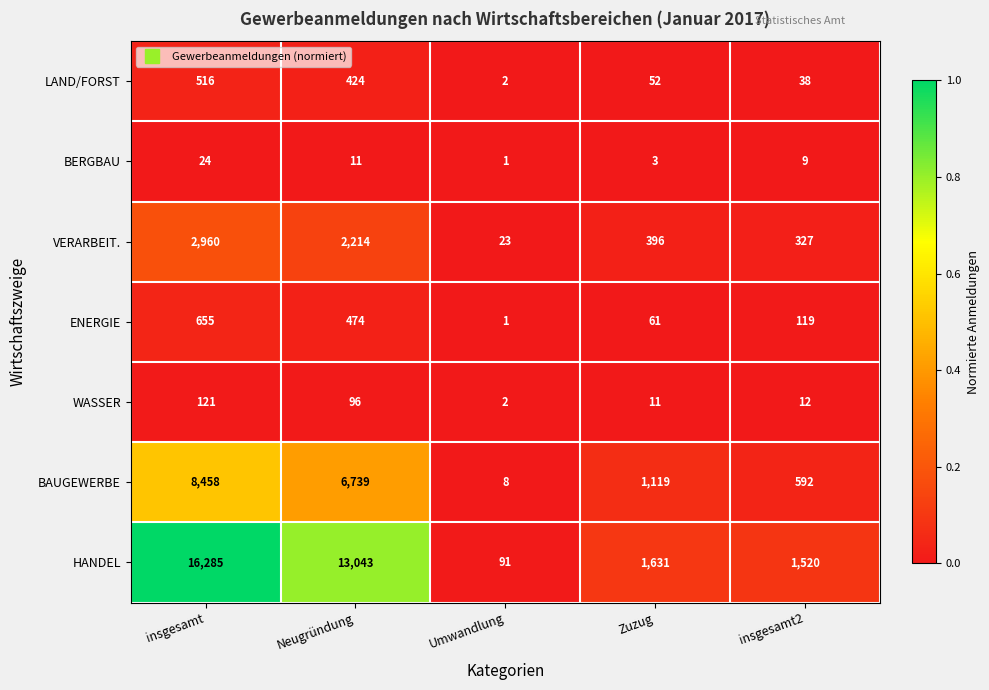

Rank the series by their maximum value, from highest to lowest.

HANDEL, BAUGEWERBE, VERARBEIT., ENERGIE, LAND/FORST, WASSER, BERGBAU